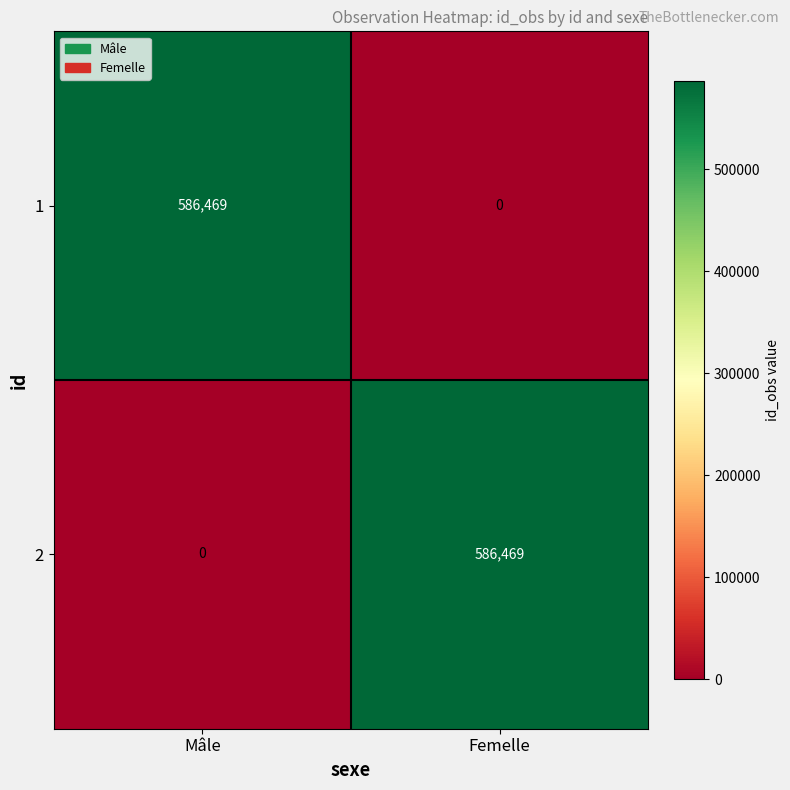

What is the spread (max minus min) of values at Mâle?

586469